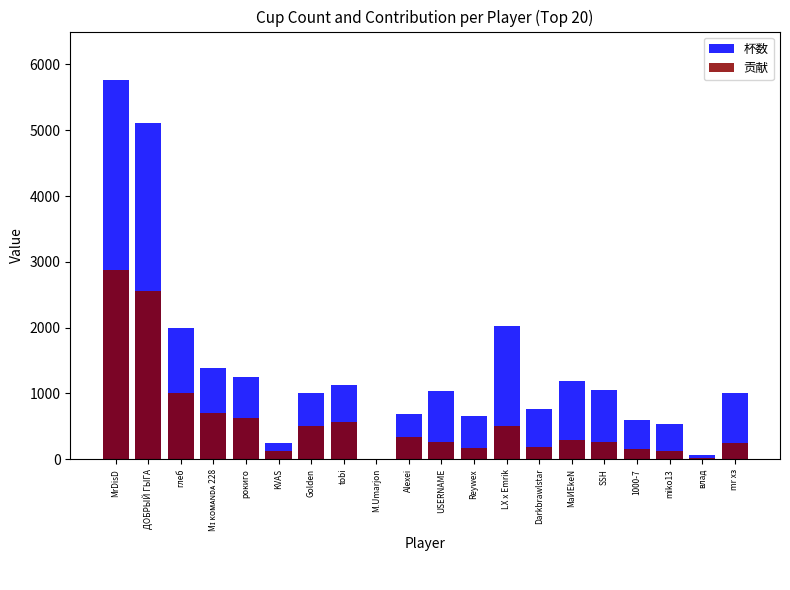

The 贡献 series shows 0 at M.Umarjon. True or false?

True